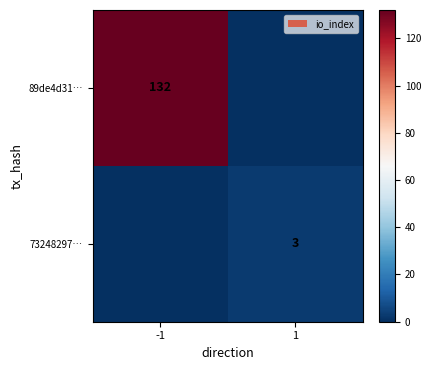

True or false: 73248297… has a value of 3 at 1.

True